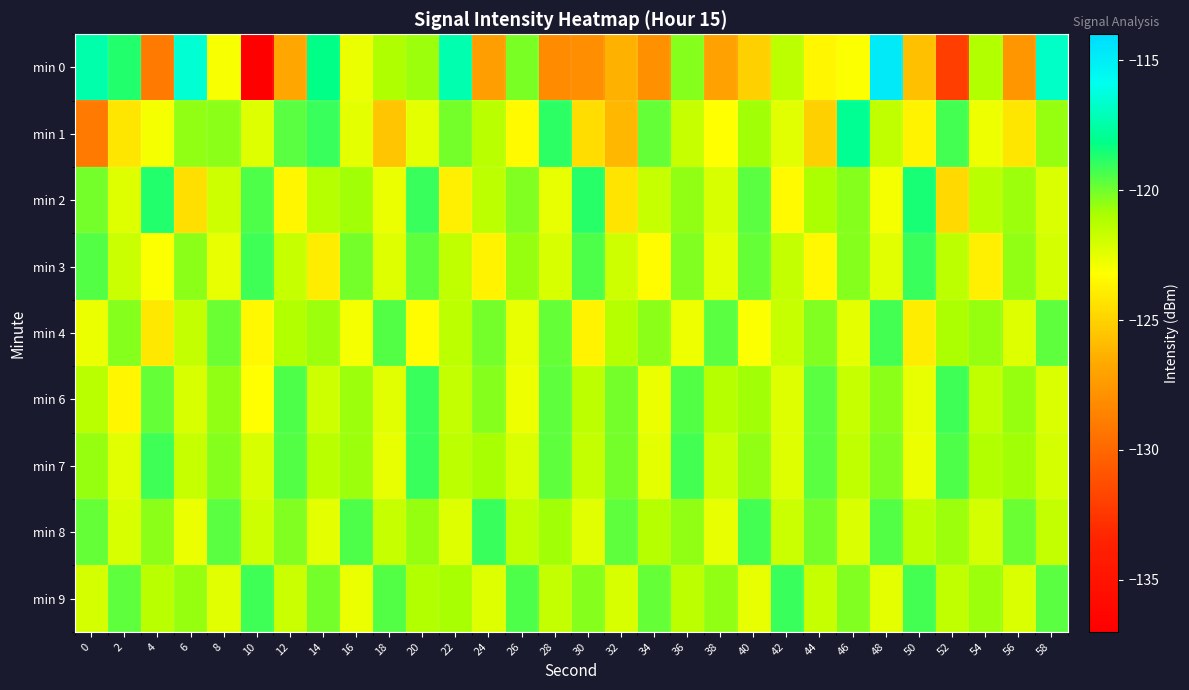

At how many categories does at least one series exceed -127?

30